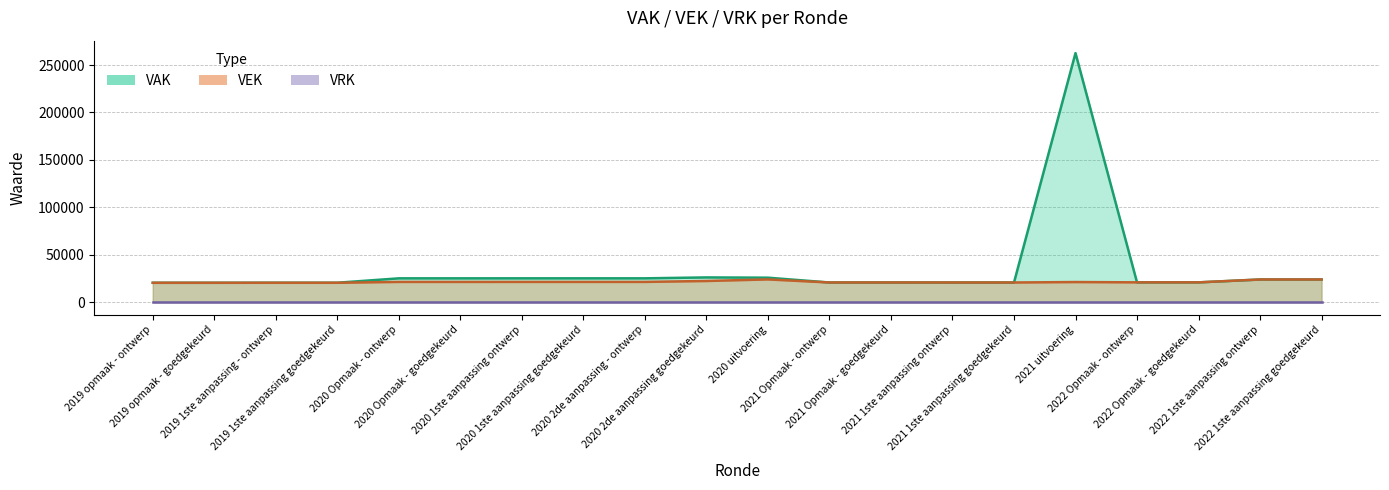

Which category has the highest value in the VEK series?

2020 uitvoering